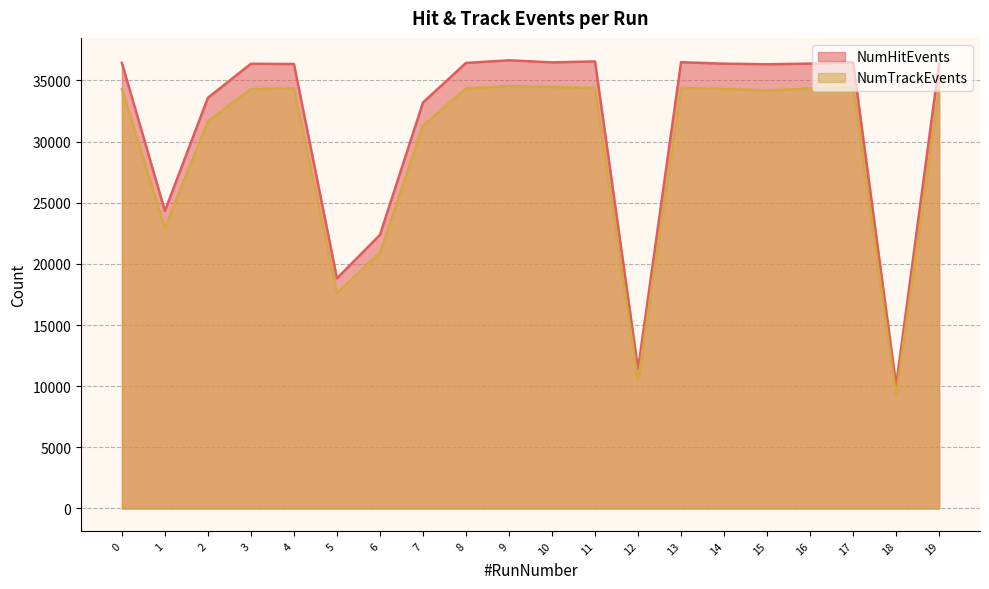

At 7, list the series in order from smallest to largest.

NumTrackEvents line, NumHitEvents line